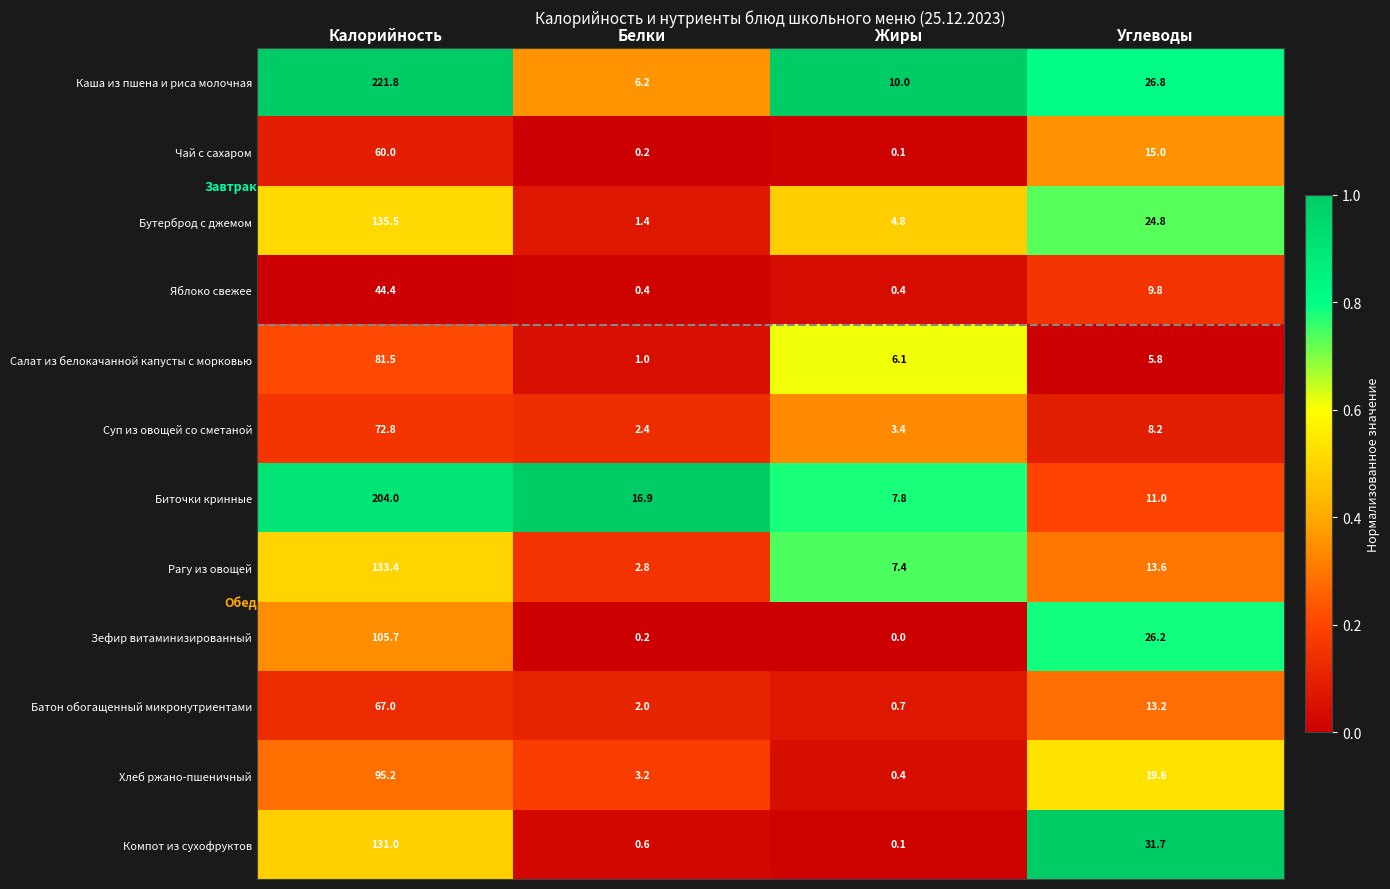

At Калорийность, list the series in order from largest to smallest.

Каша из пшена и риса молочная, Биточки кринные, Бутерброд с джемом, Рагу из овощей, Компот из сухофруктов, Зефир витаминизированный, Хлеб ржано-пшеничный, Салат из белокачанной капусты с морковью, Суп из овощей со сметаной, Батон обогащенный микронутриентами, Чай с сахаром, Яблоко свежее